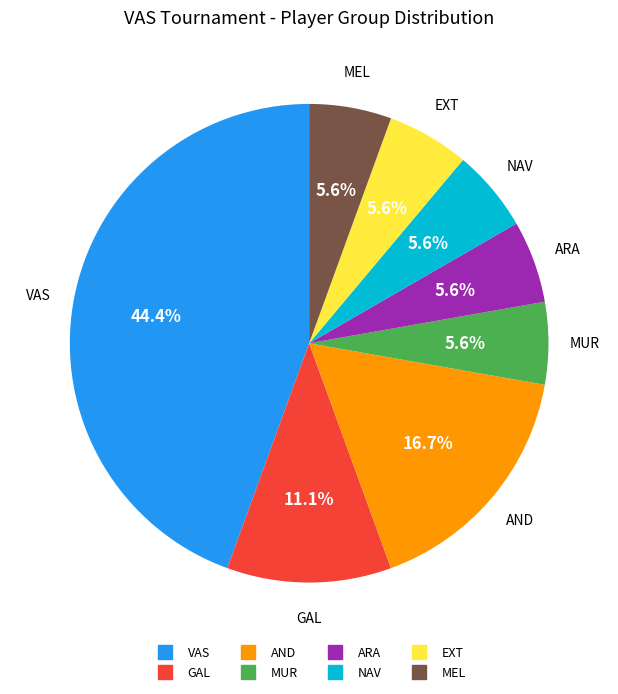

Do EXT and MEL together represent more than half of the pie?

No